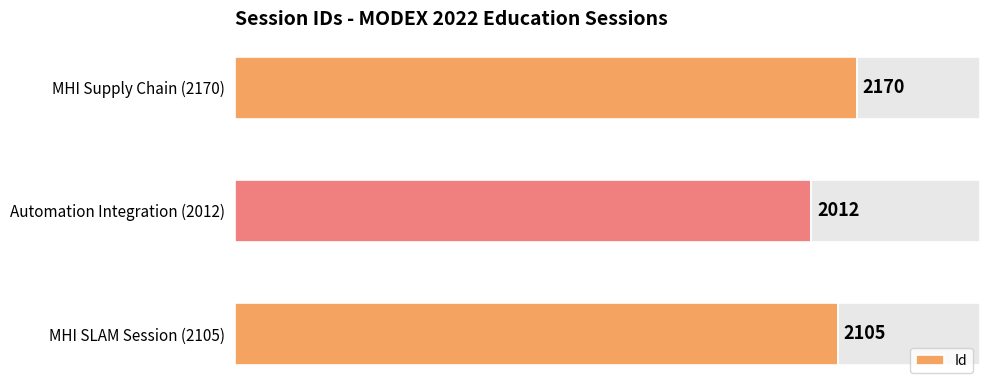

Where is Id nearest to the value 2091?

MHI SLAM Session (2105)